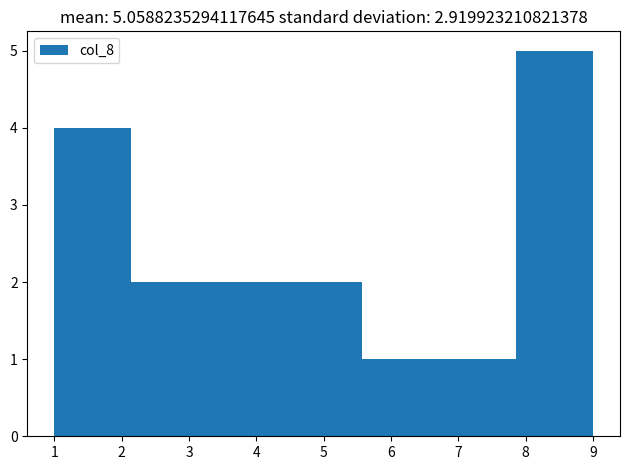

How tall is the bar that spans 3.3 to 4.4 on the x-axis? Neither the bar edges nor the heights are printed on the chart, so give them approximately, as read against the axes.

2